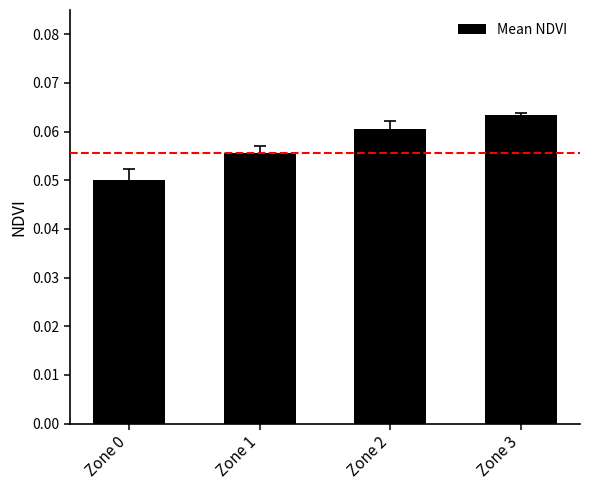

Is it true that the value at Zone 3 is 0.0?

False